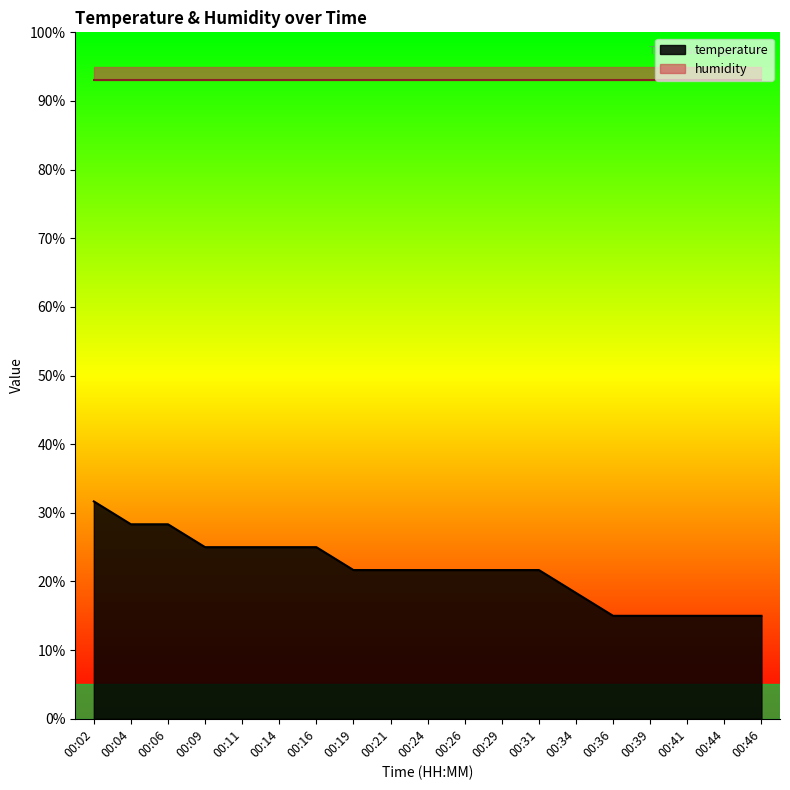

What is the approximate value at 00:24?

21.7